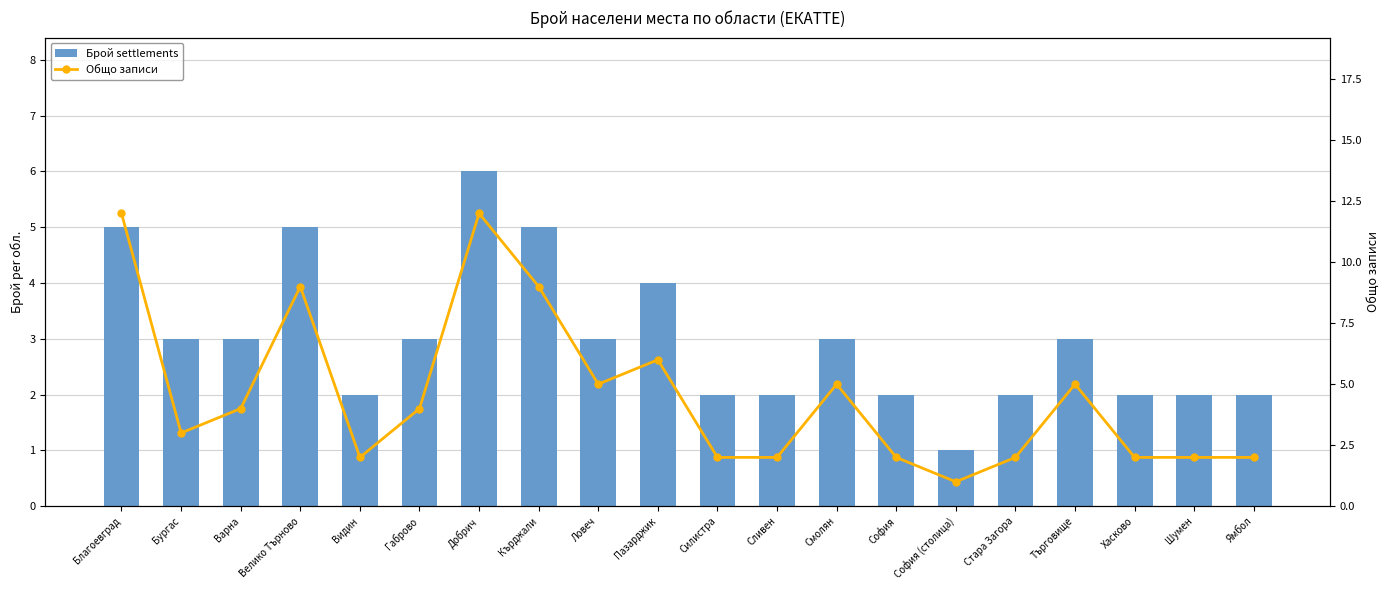

How many data points in Общо записи are less than 4?

10